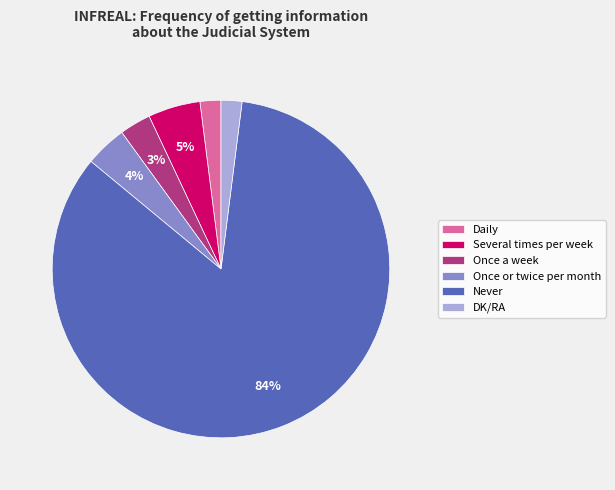

True or false: Several times per week accounts for 12% of the total.

False